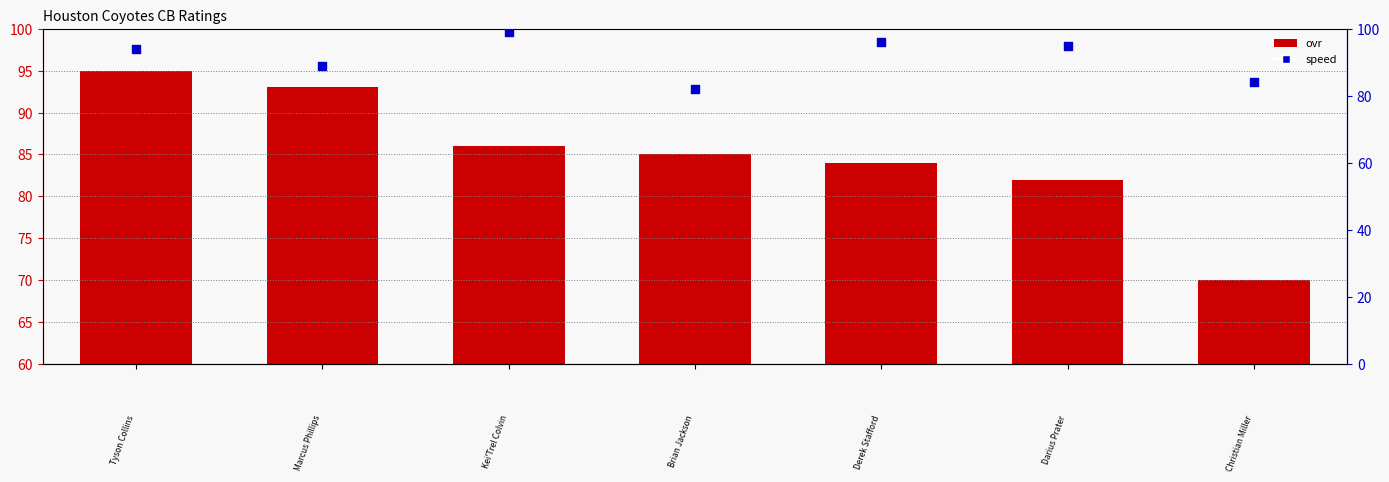

Which series reaches the maximum Y coordinate?

speed